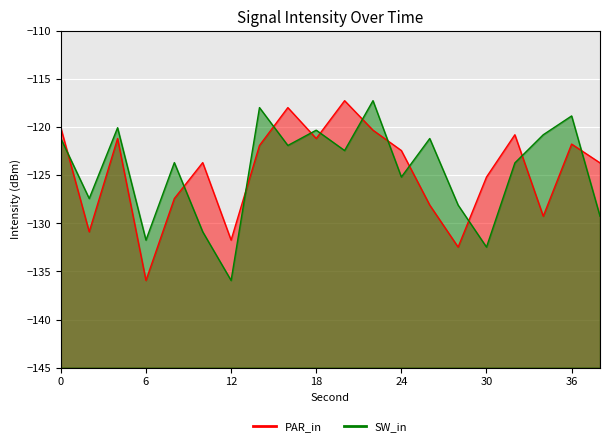

What is the minimum value for SW_in?

-135.9